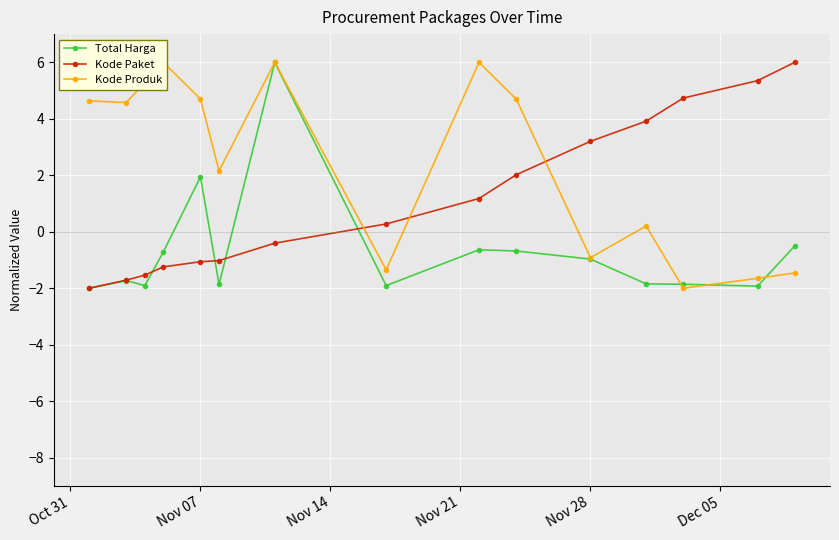

List the series in order of their overall mean, highest first.

Kode Produk, Kode Paket, Total Harga